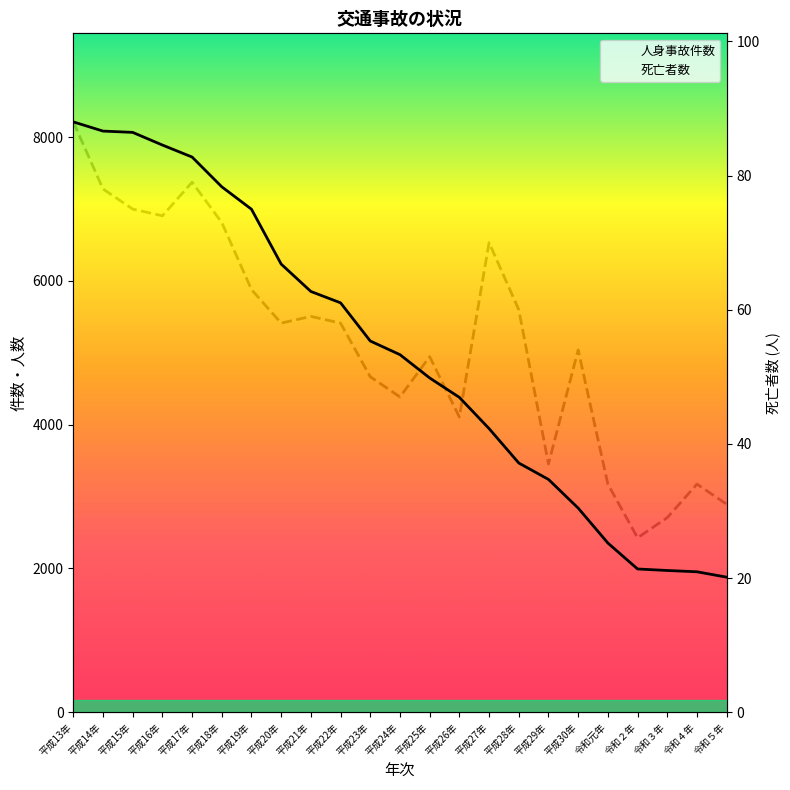

How many values in the 人身事故件数 series exceed 4973?

11